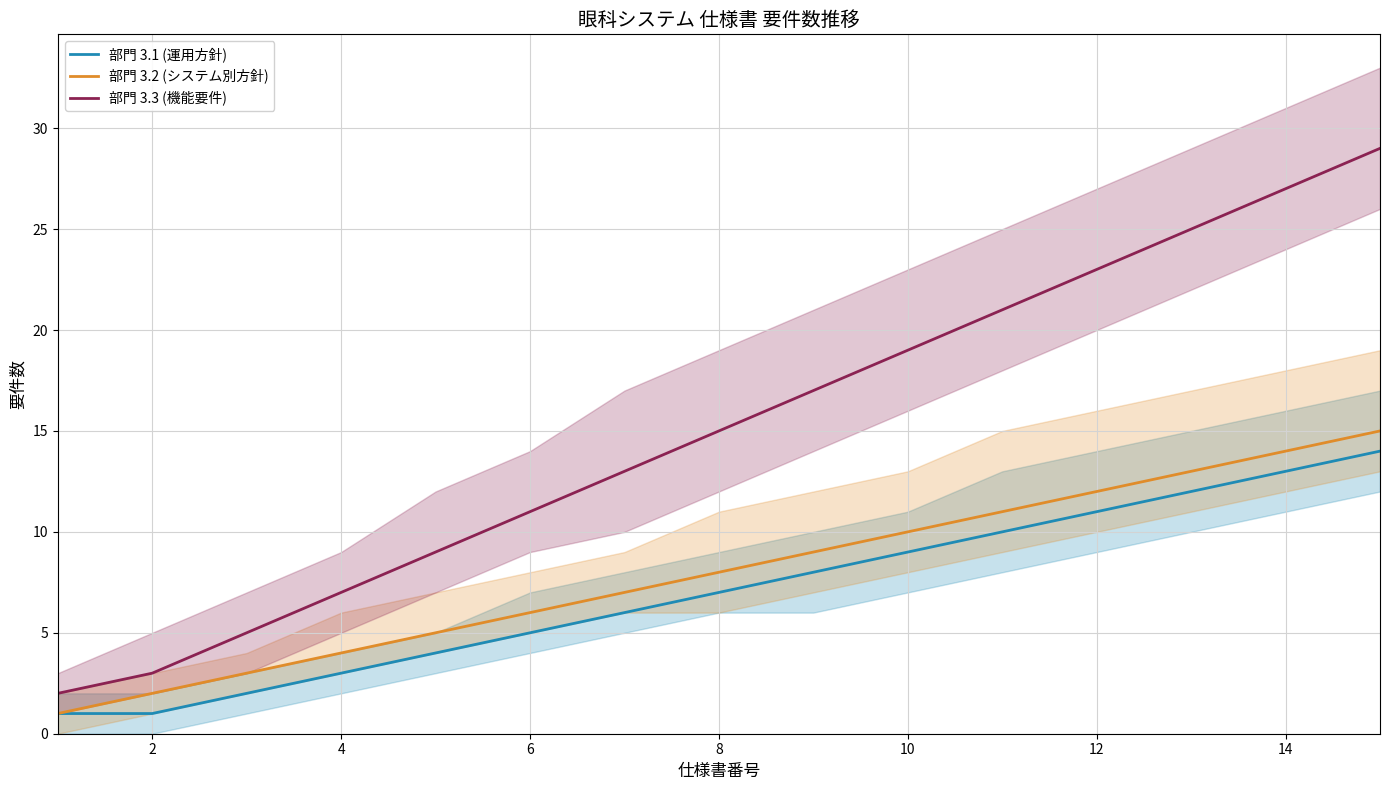

Is it true that 部門 3.1 (運用方針) equals 13 at 14?

True